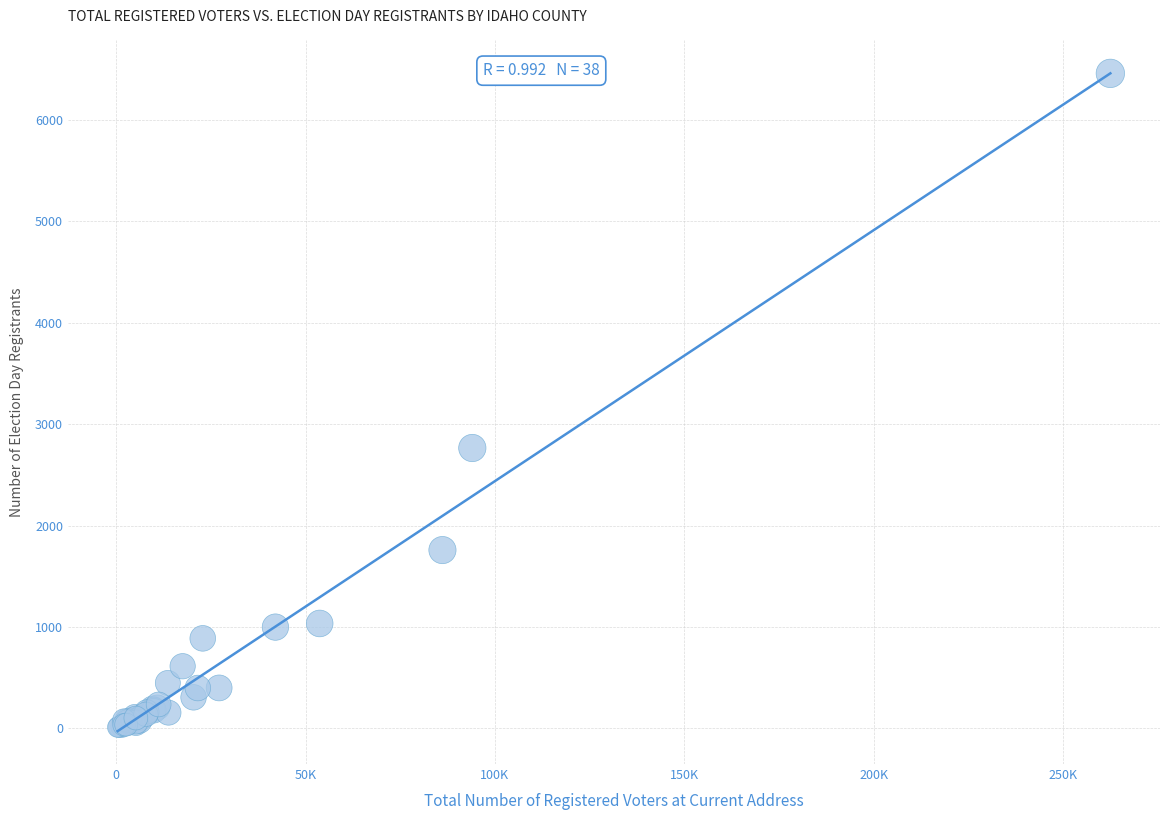

What Y value in the scatter plot is closest to 3235?

2765